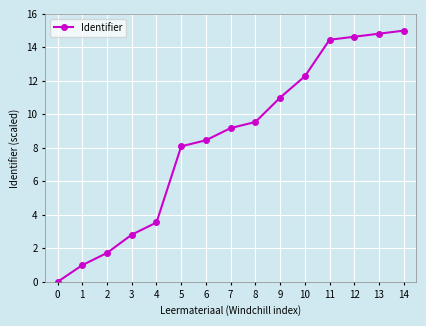

What is the value of the 14th point from the left?

14.8